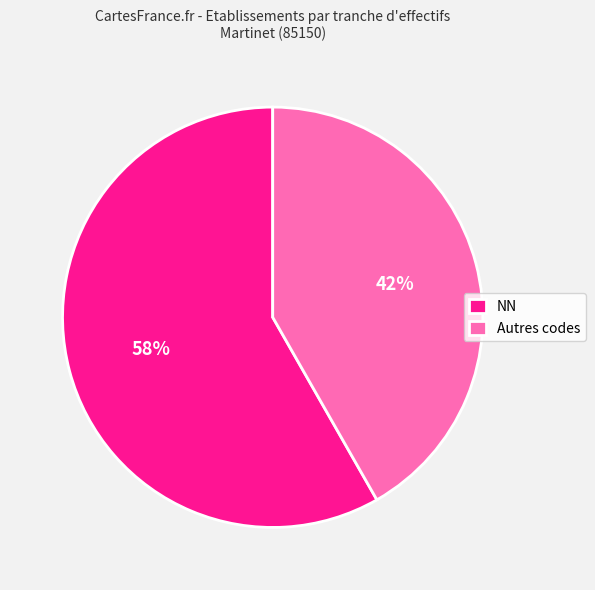

Is it true that NN is 58% of the pie?

True